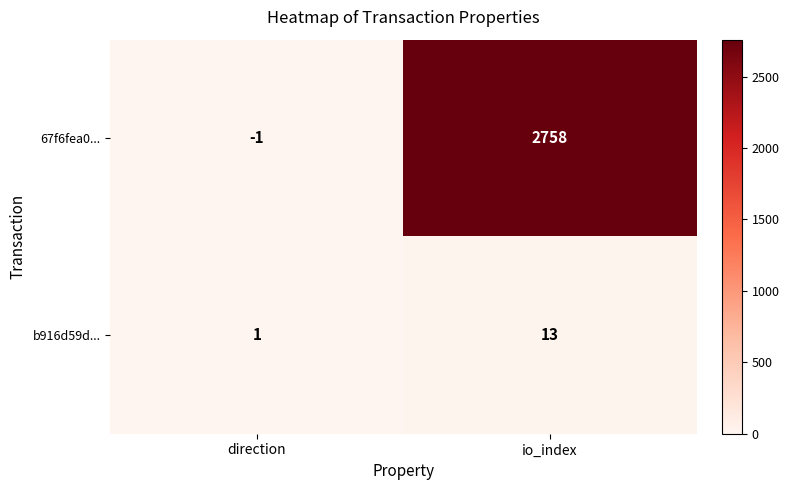

What is the difference between the maximum and minimum values in the 67f6fea0... series?

2759